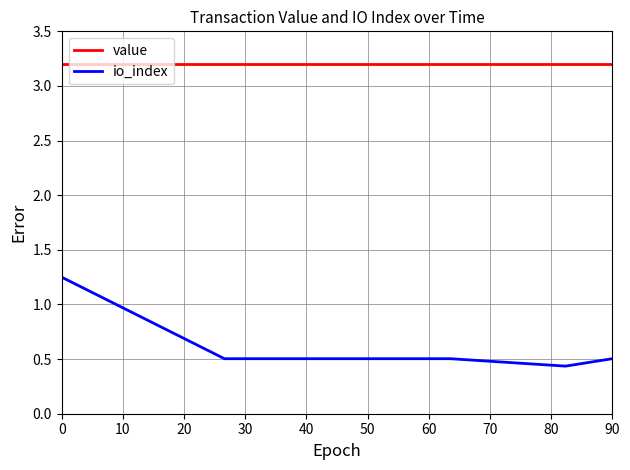

What is the highest value of the value series?

3.2